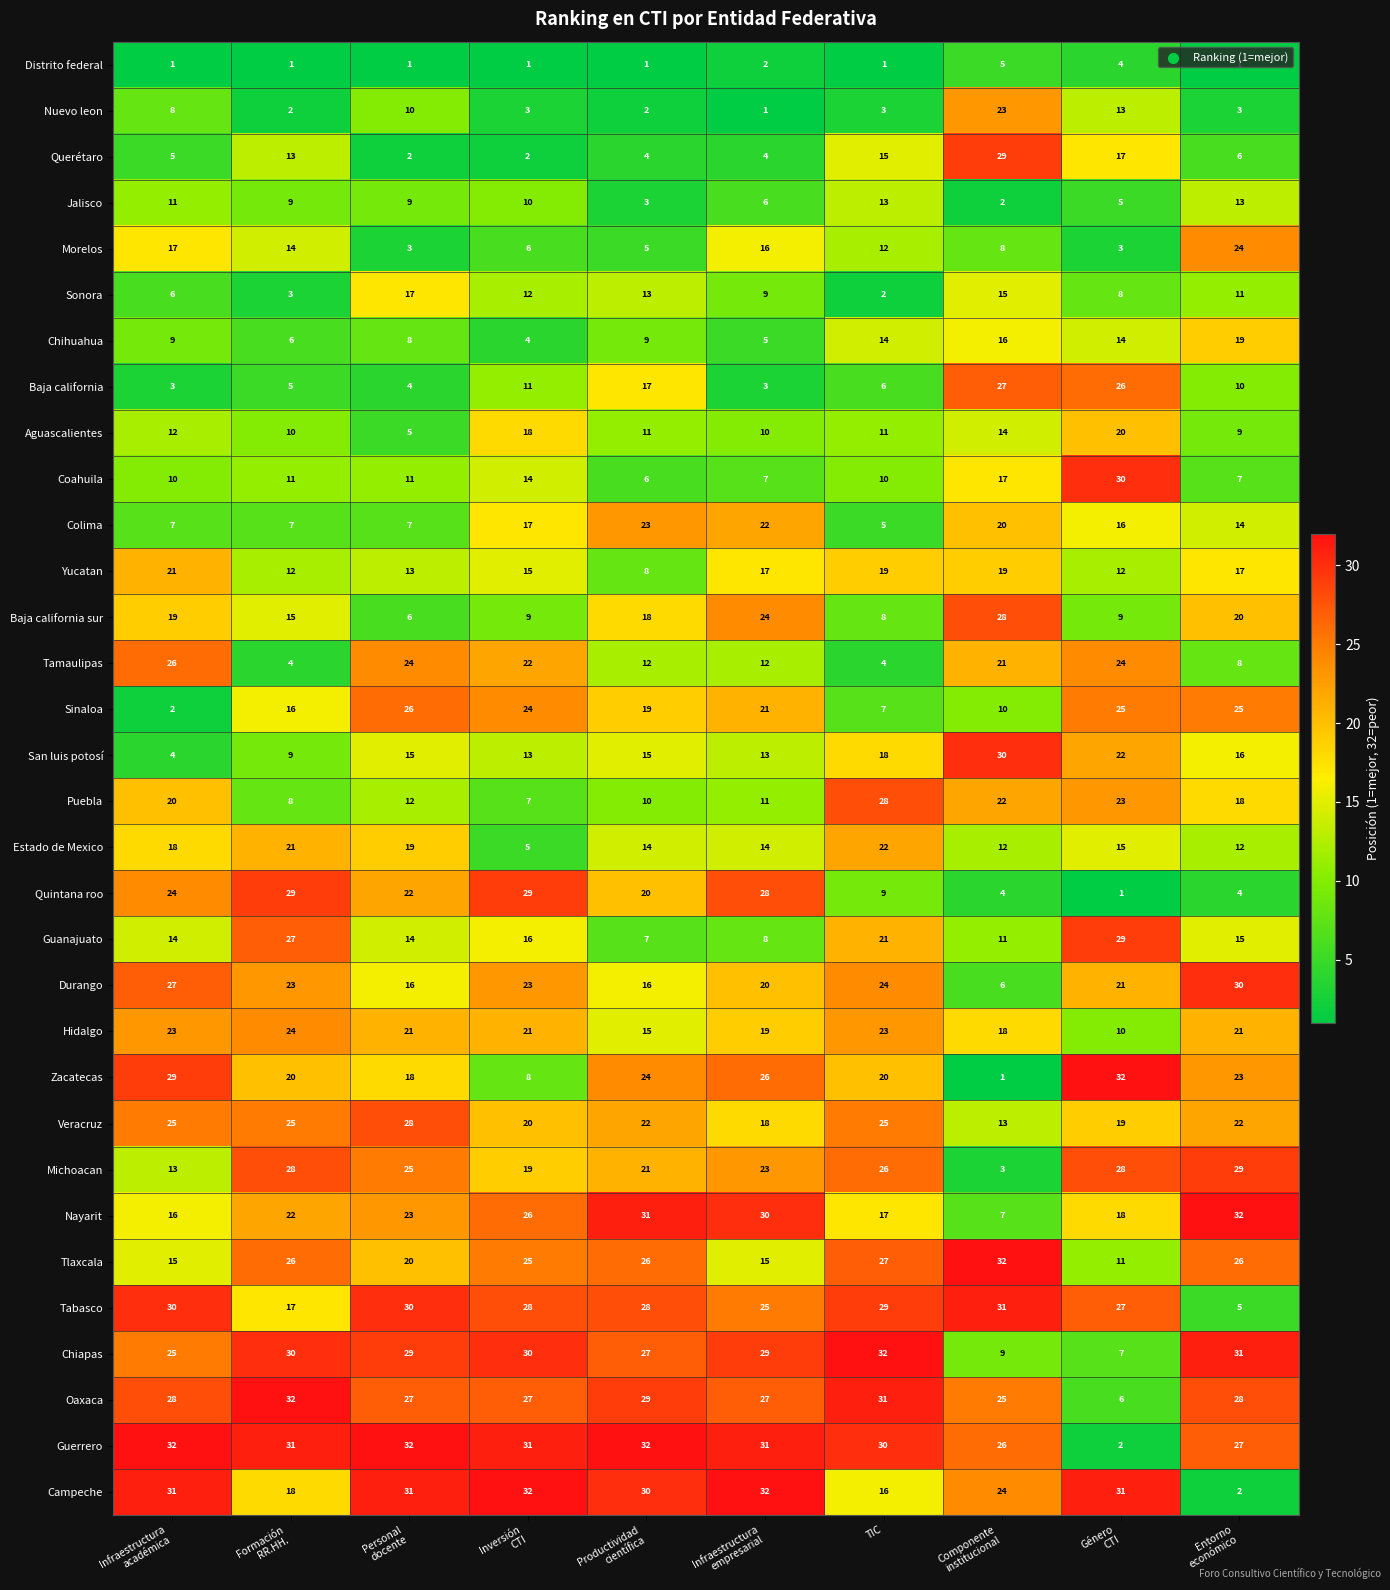

What is the lowest value of the Durango series?

6